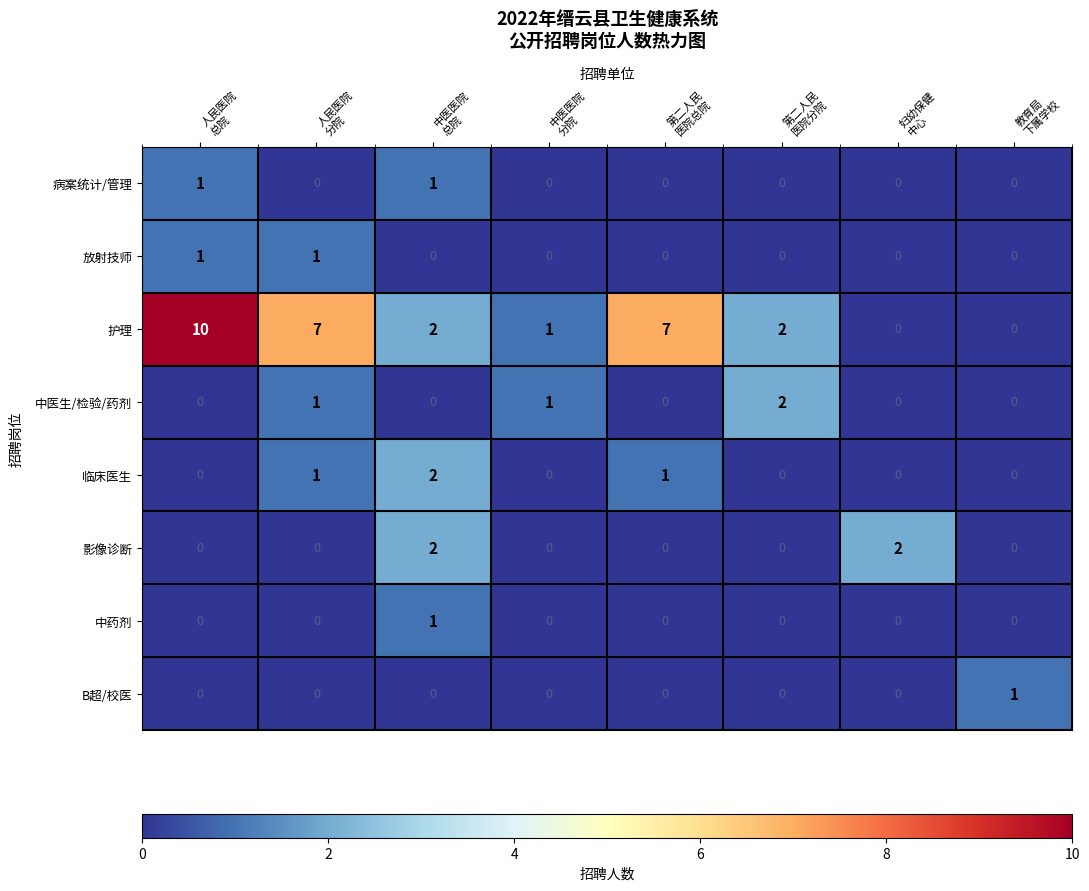

Which series has the widest spread of values?

护理